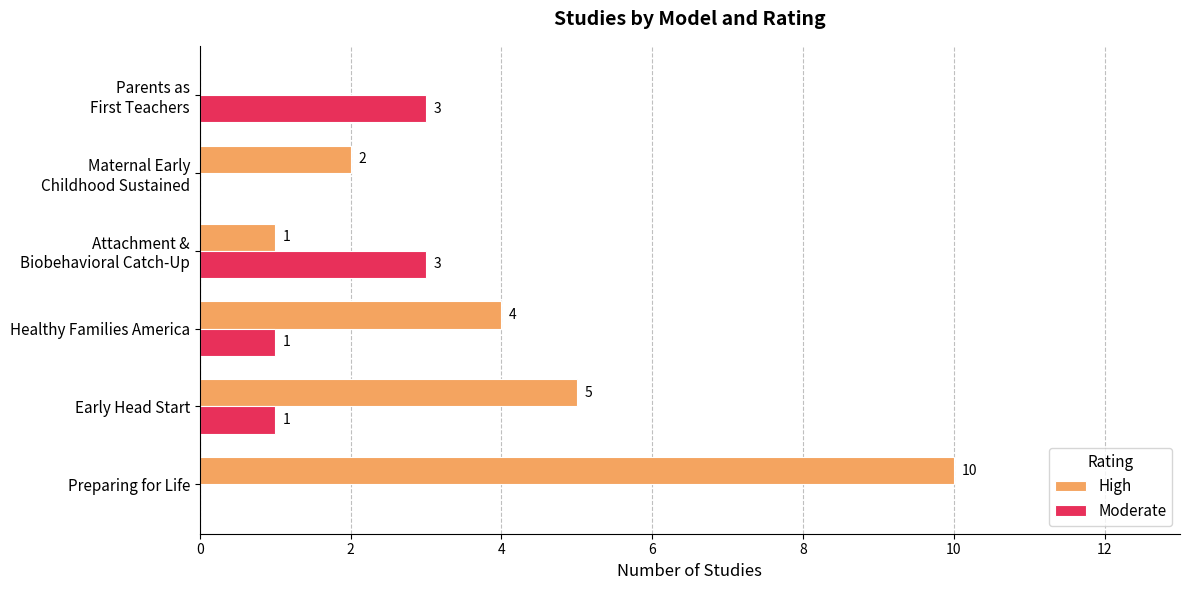

Count the High values in the range 1 to 5.

4